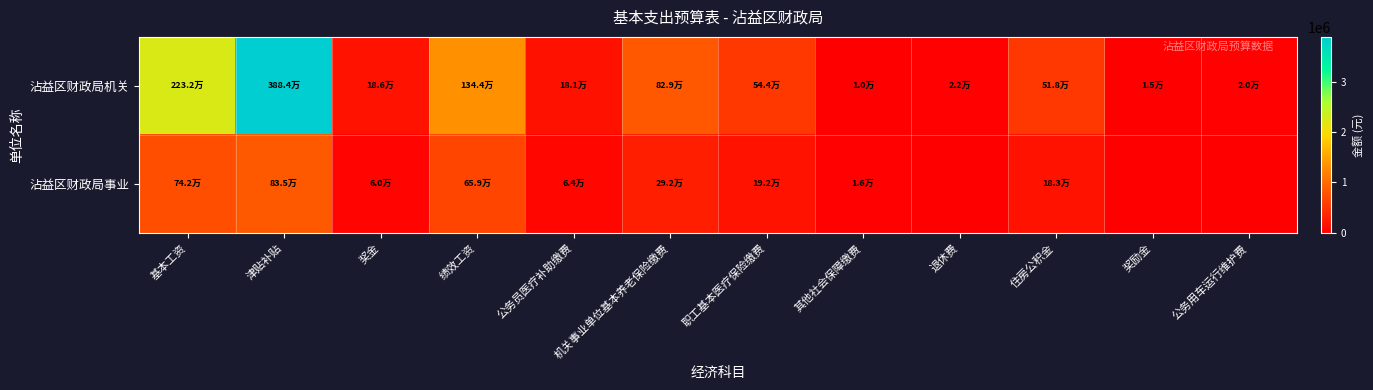

At which category is the sum across all series the highest?

津贴补贴